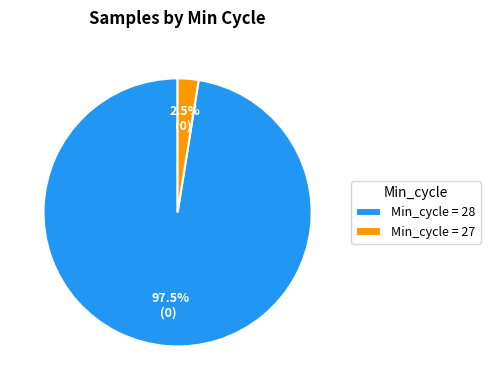

Which slice is the smallest?

Min_cycle = 27